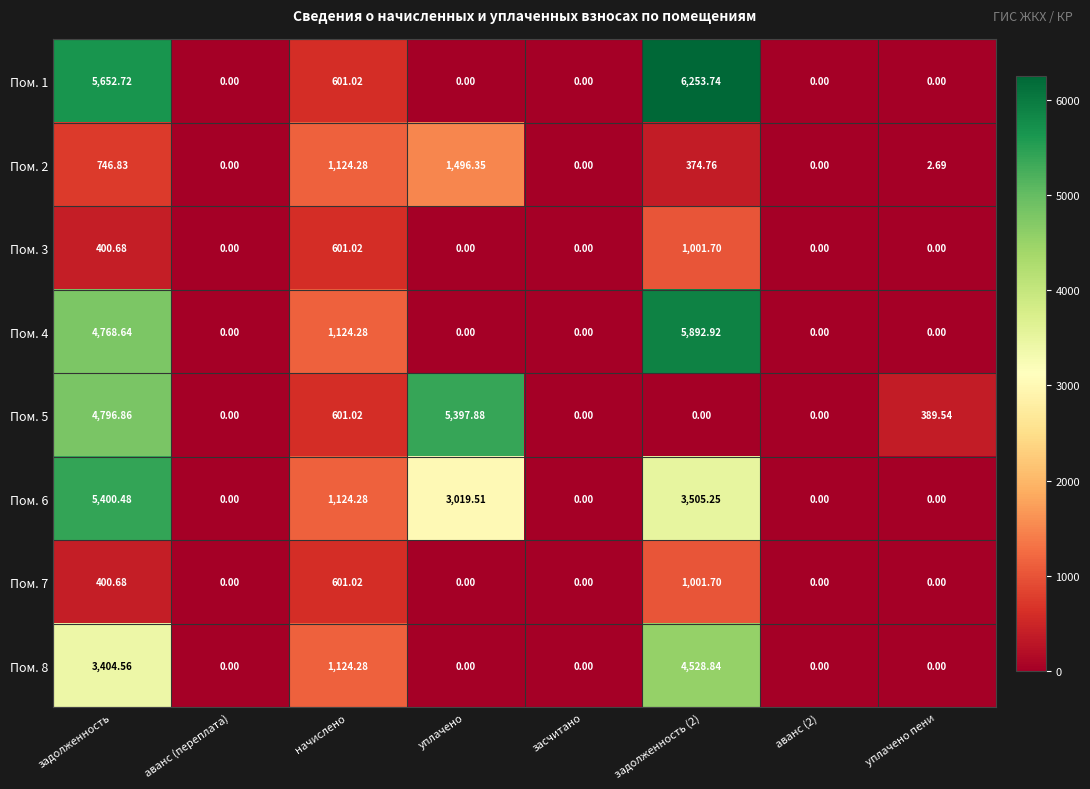

Is the value of Пом. 5 at засчитано greater than the value of Пом. 2 at начислено?

No